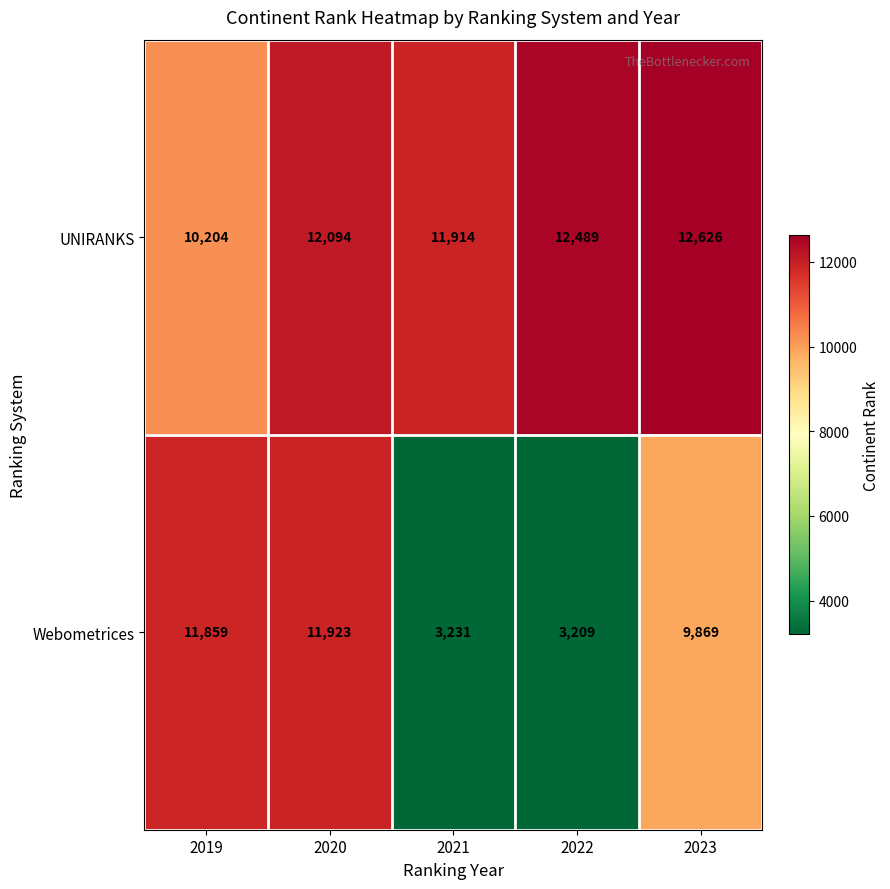

The value of Webometrices at 2023 is 9869. True or false?

True